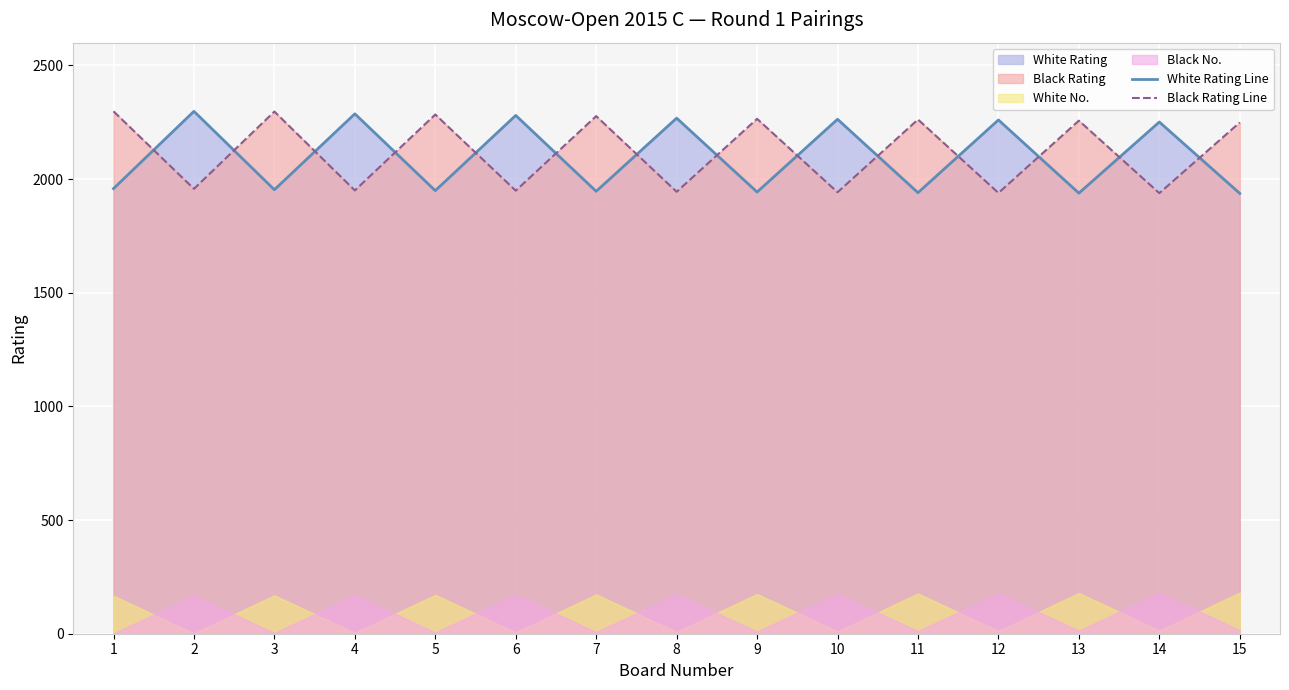

Where do White Rating Line and Black Rating Line first cross each other?

1 and 2